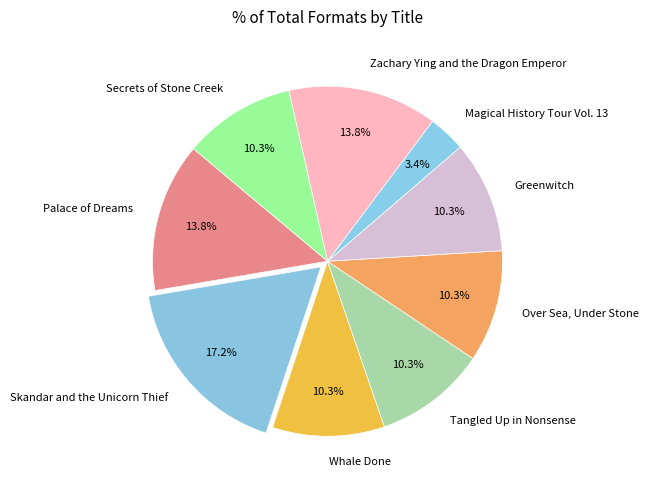

Which category has the smallest portion of the pie?

Magical History Tour Vol. 13